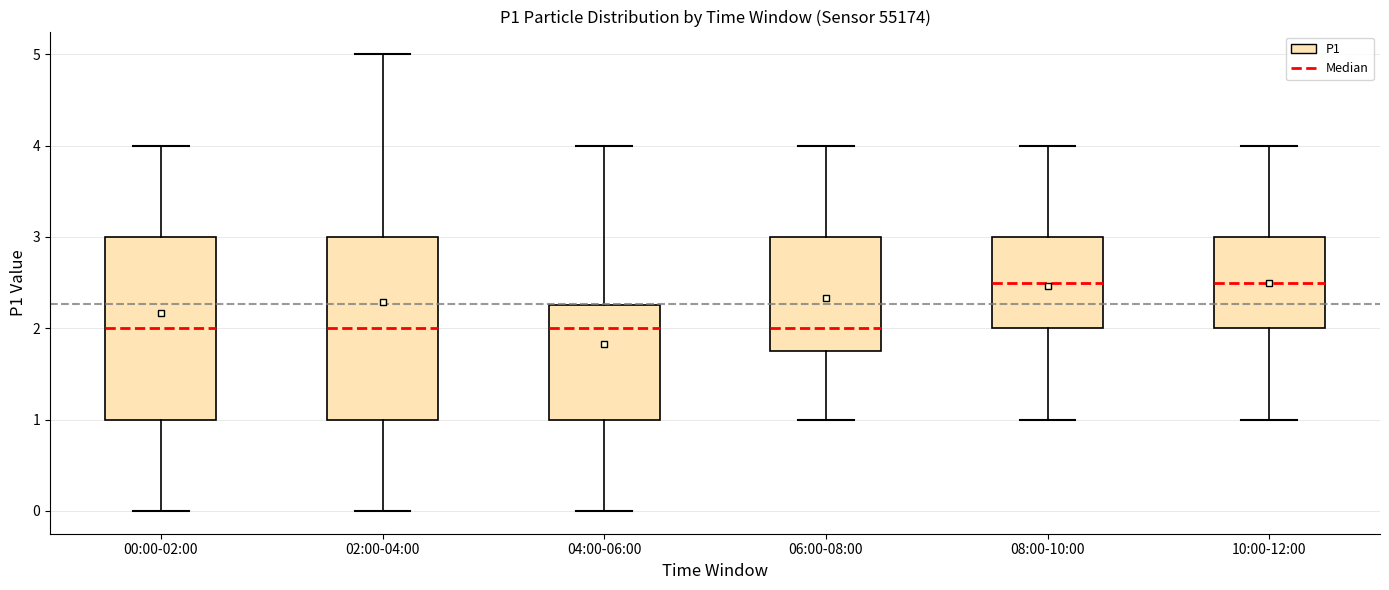

Reading left to right, read every box against the y-axis: the position of its median line, the range the box covers, and the ends of its whiskers. The values are not printed on the chart, so give them approximately, as read against the axis.

00:00-02:00: median 2.0, box 1.0 to 3.0, whiskers 0.0 to 4.0
02:00-04:00: median 2.0, box 1.0 to 3.0, whiskers 0.0 to 5.0
04:00-06:00: median 2.0, box 1.0 to 2.3, whiskers 0.0 to 4.0
06:00-08:00: median 2.0, box 1.8 to 3.0, whiskers 1.0 to 4.0
08:00-10:00: median 2.5, box 2.0 to 3.0, whiskers 1.0 to 4.0
10:00-12:00: median 2.5, box 2.0 to 3.0, whiskers 1.0 to 4.0